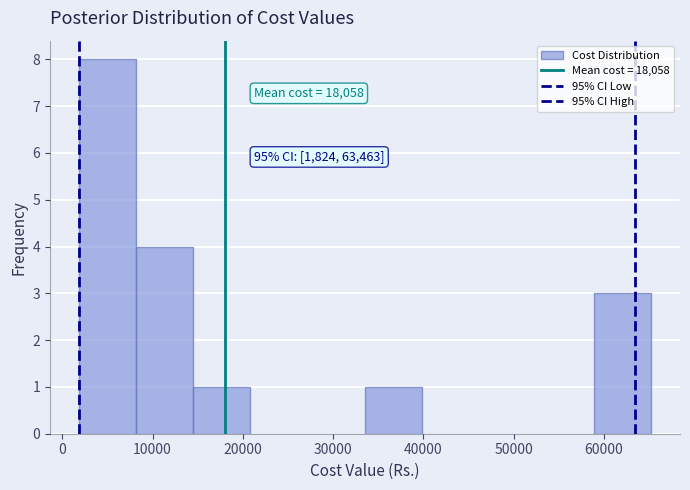

Which range on the x-axis has the tallest bar?

2000 to 8000